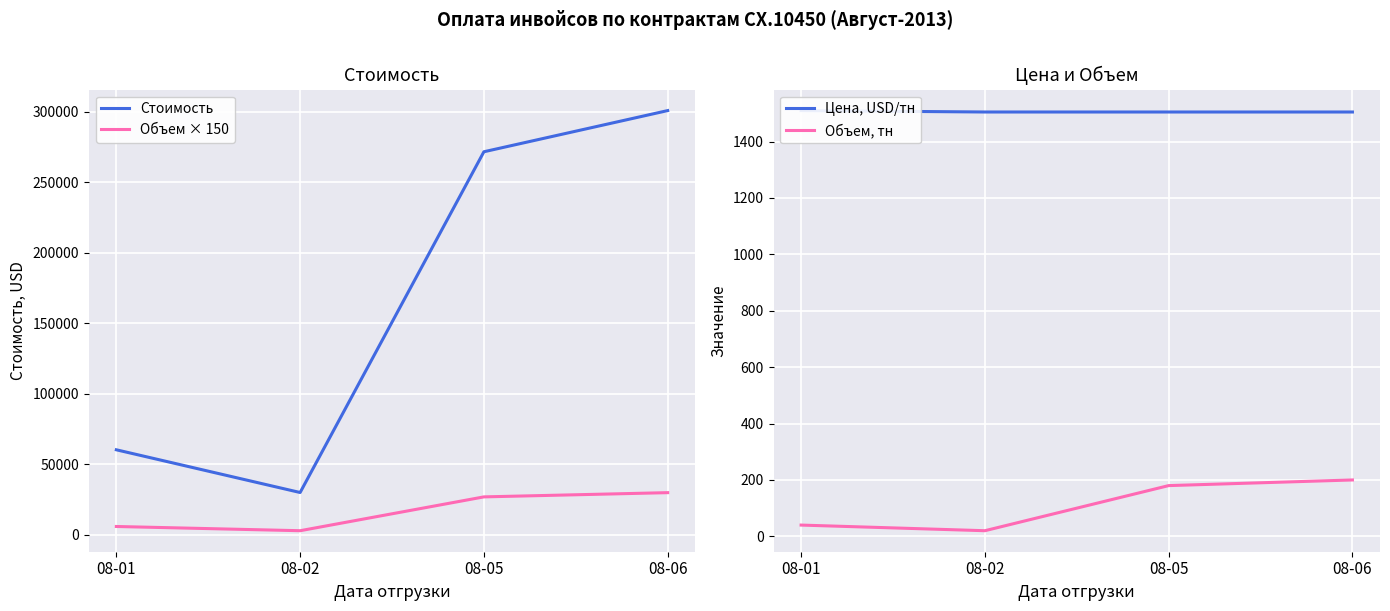

What is the value of the Цена, USD/тн point at the 4th from the left?

1505